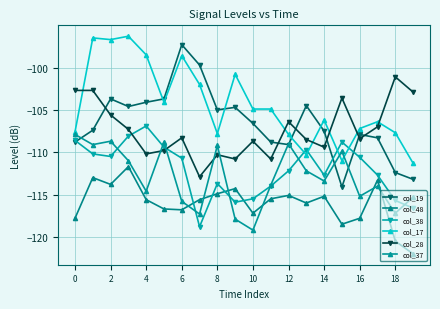

True or false: col_19 has more than 0 points higher than both neighbors.

True